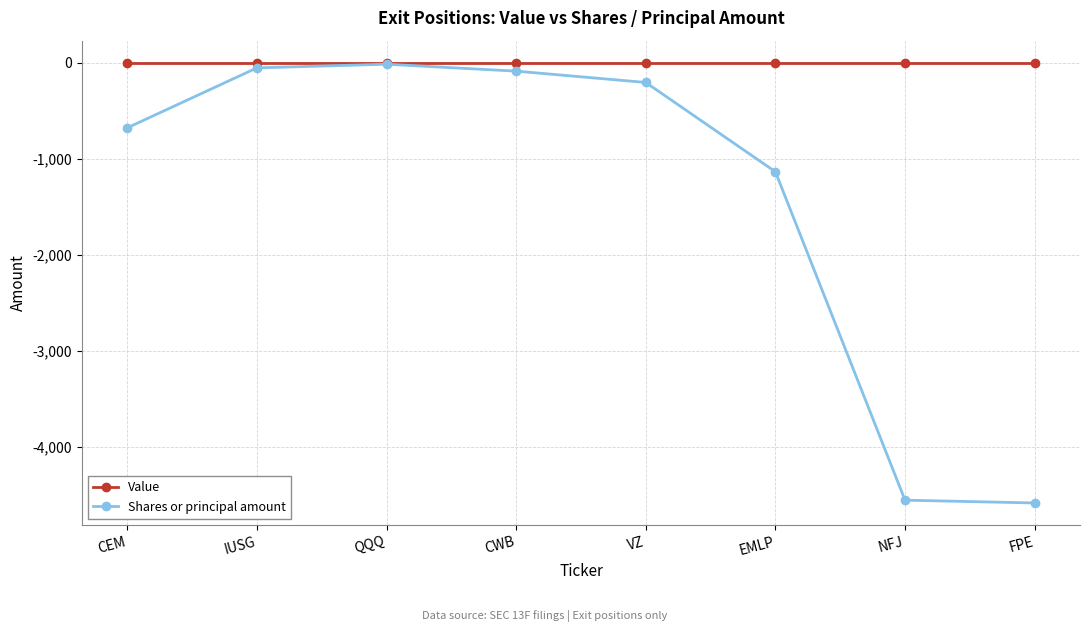

What is the smallest value displayed?

-4582